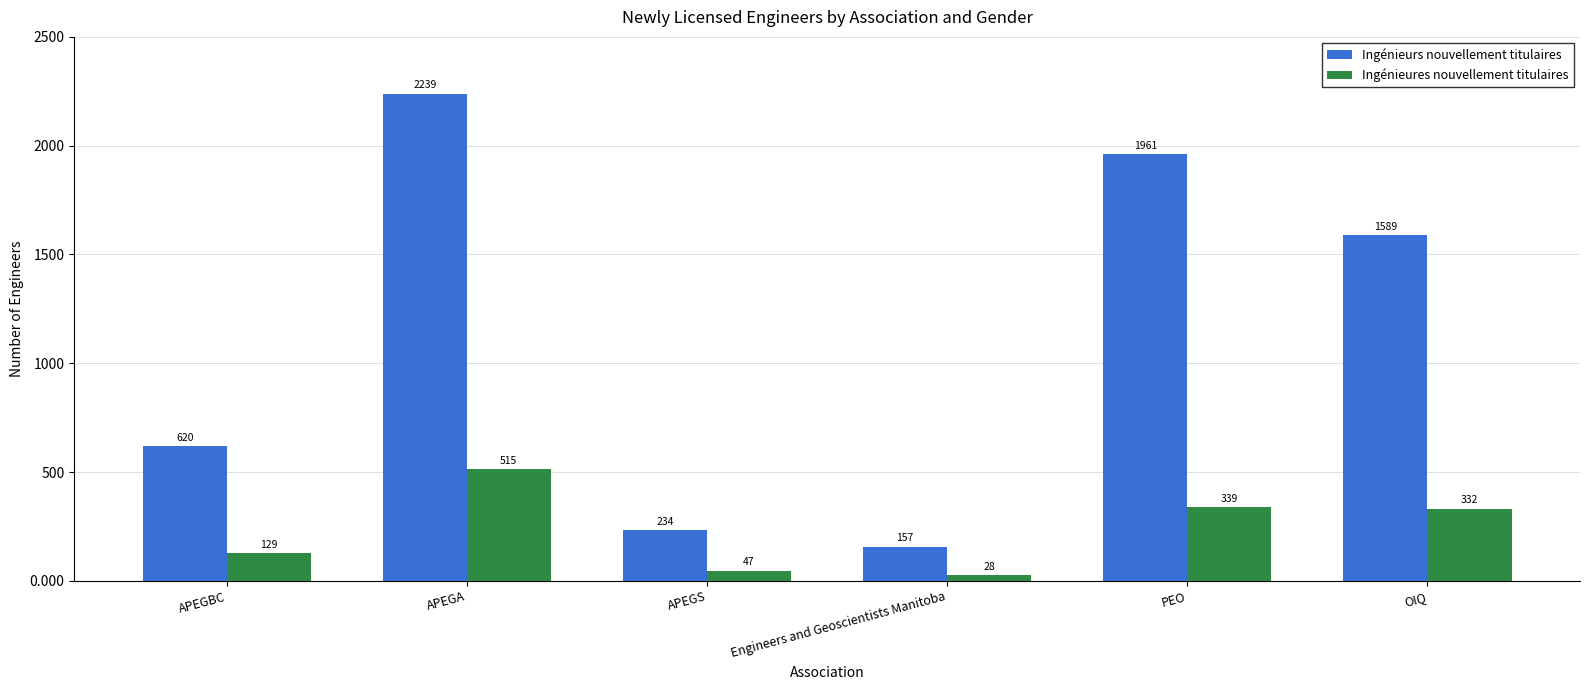

What are all the series names shown in the legend?

Ingénieurs nouvellement titulaires, Ingénieures nouvellement titulaires